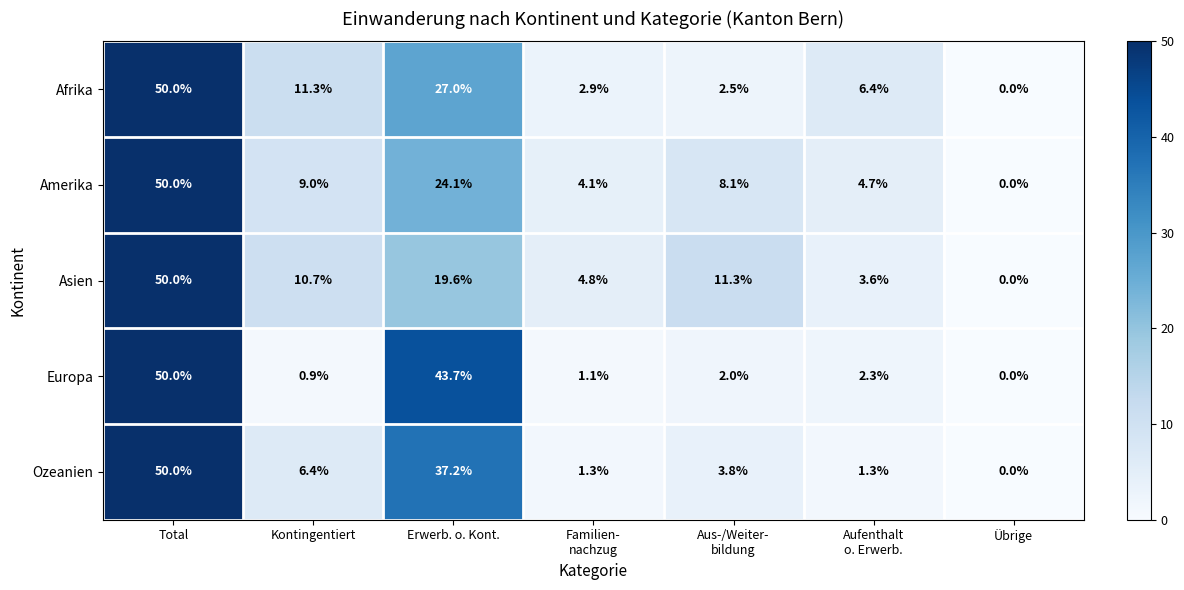

Which series changed the most between Total and Erwerb. o. Kont.?

Asien